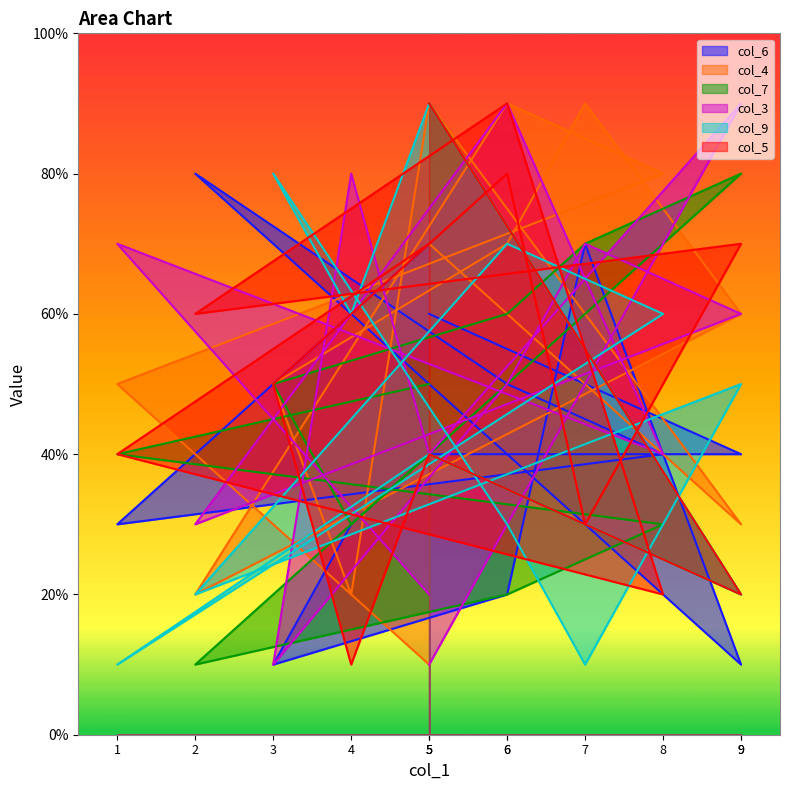

At 6, list the series in order from largest to smallest.

col_5, col_4, col_7, col_3, col_9, col_6